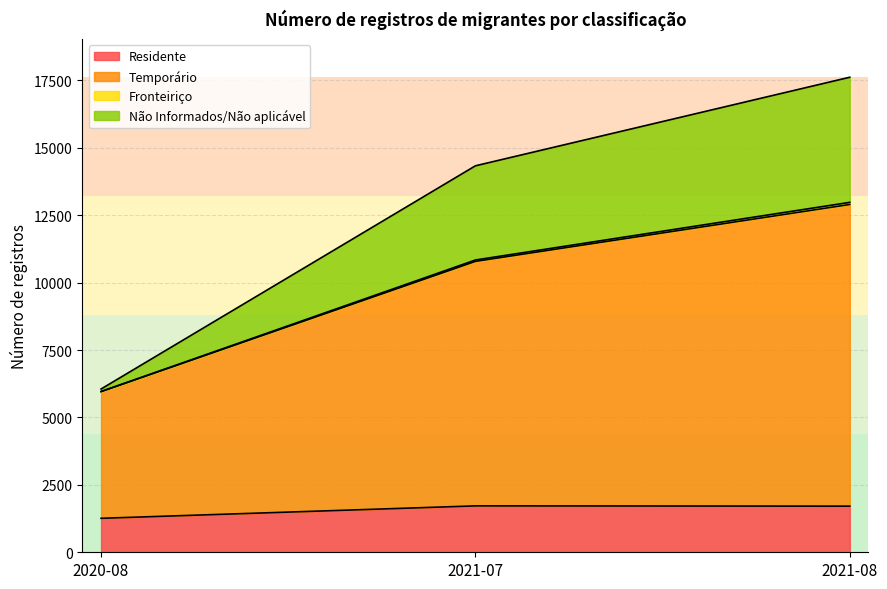

At which category is the sum across all series the highest?

2021-08